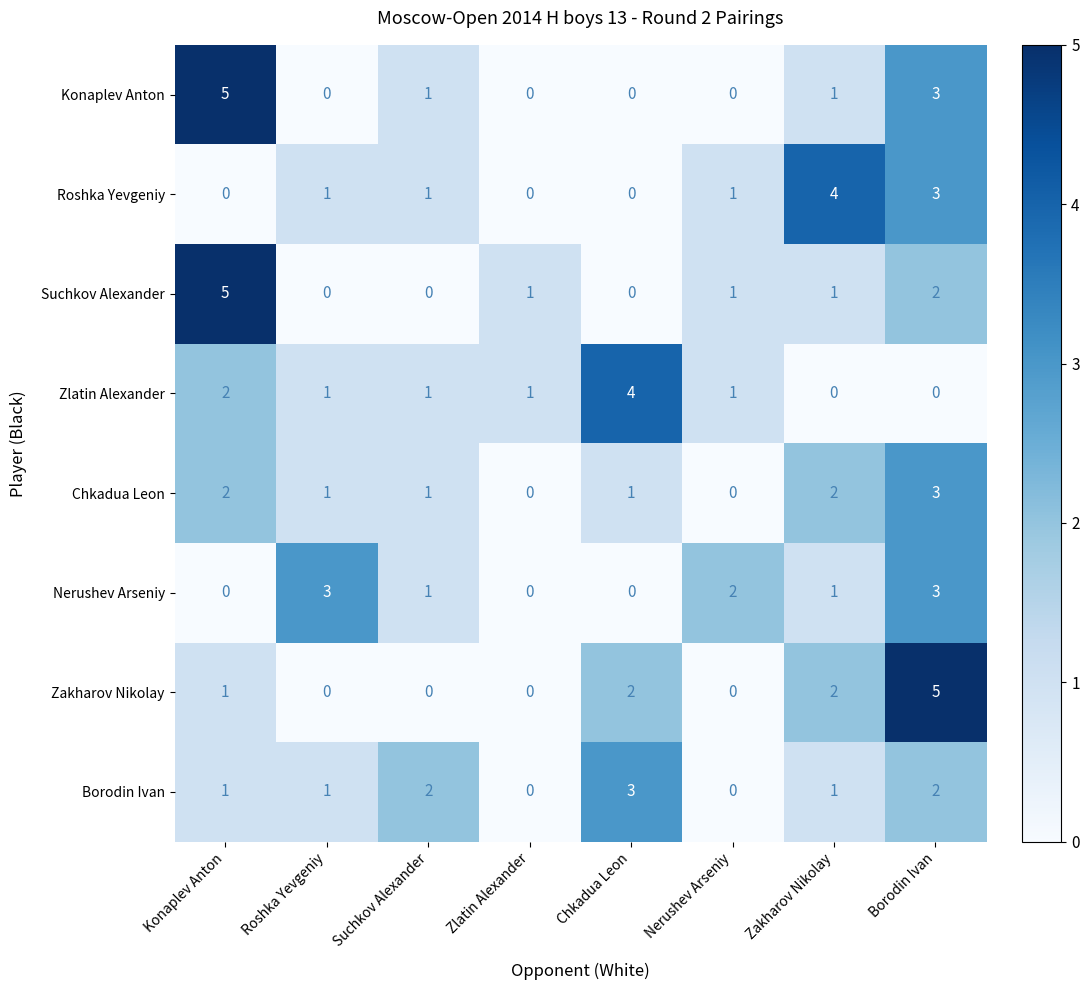

What is the sum of the Nerushev Arseniy values at Borodin Ivan and Suchkov Alexander?

4